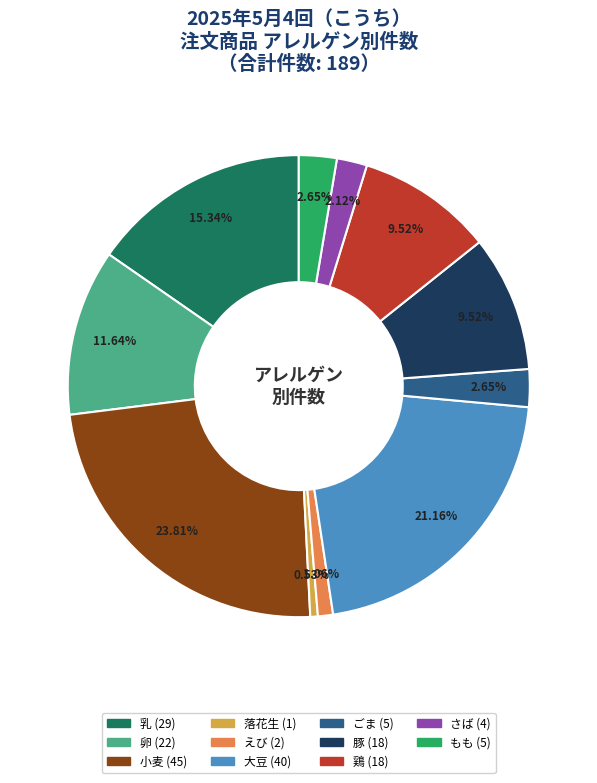

Is there a majority slice in this chart?

No